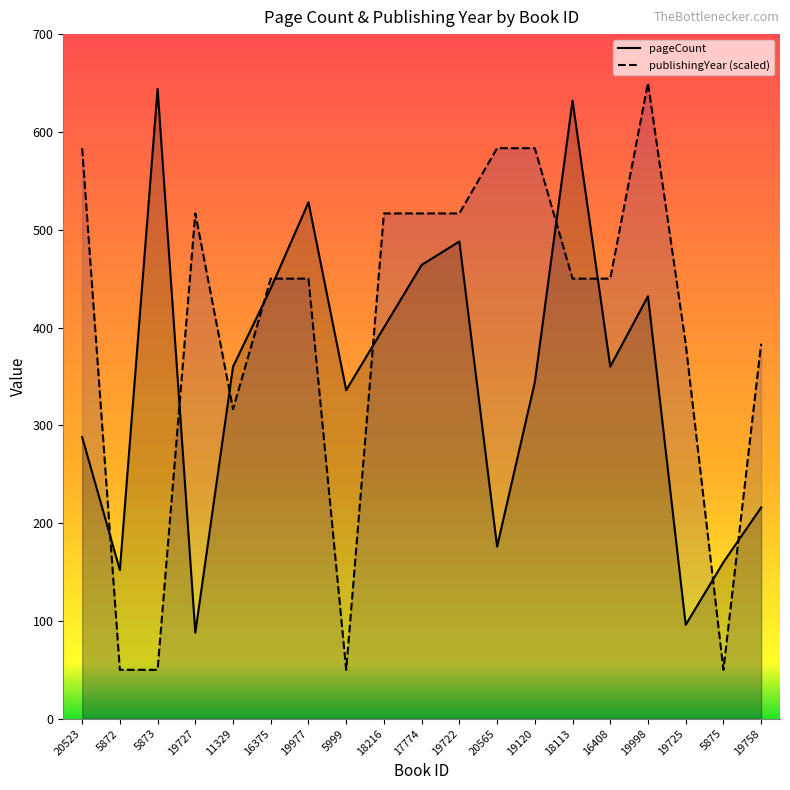

What is the difference between the second highest and second lowest values in the publishingYear series?

533.3